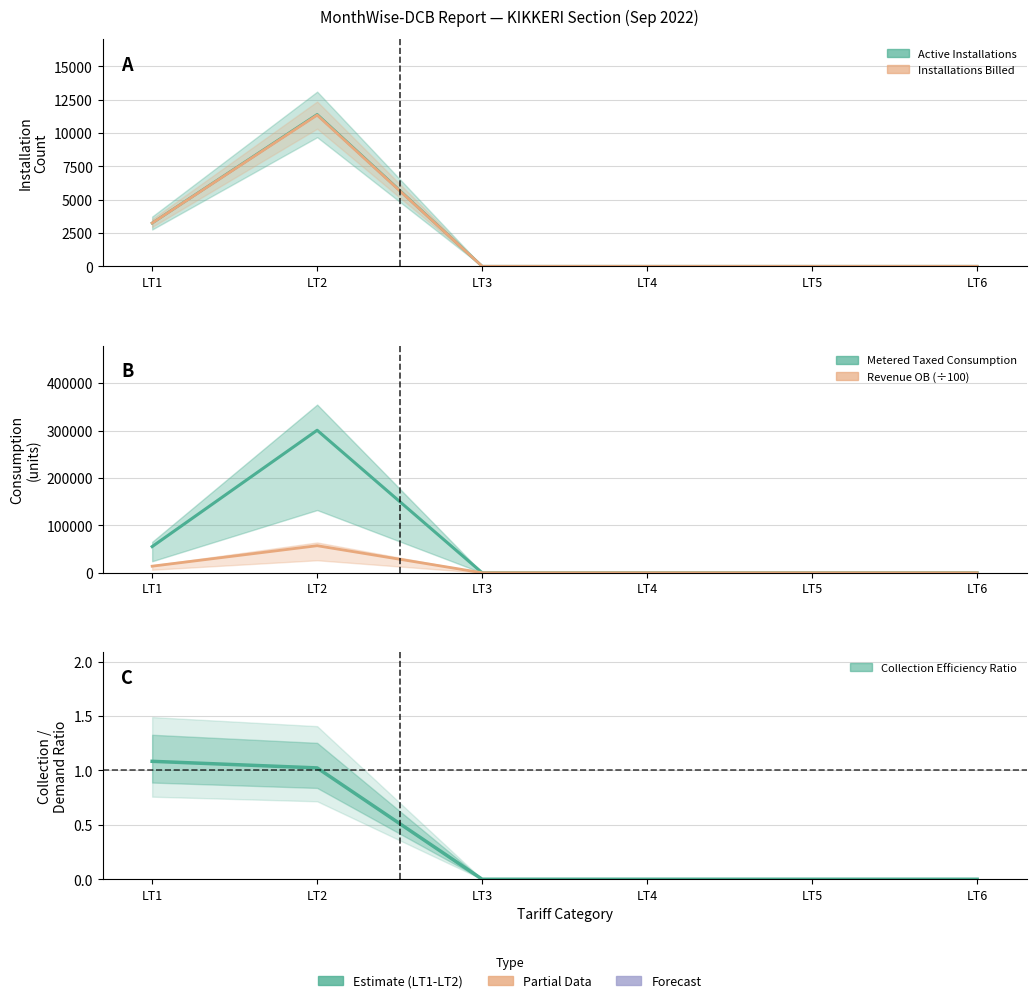

What is the difference between the second highest and second lowest values in the Revenue OB series?

13857.3